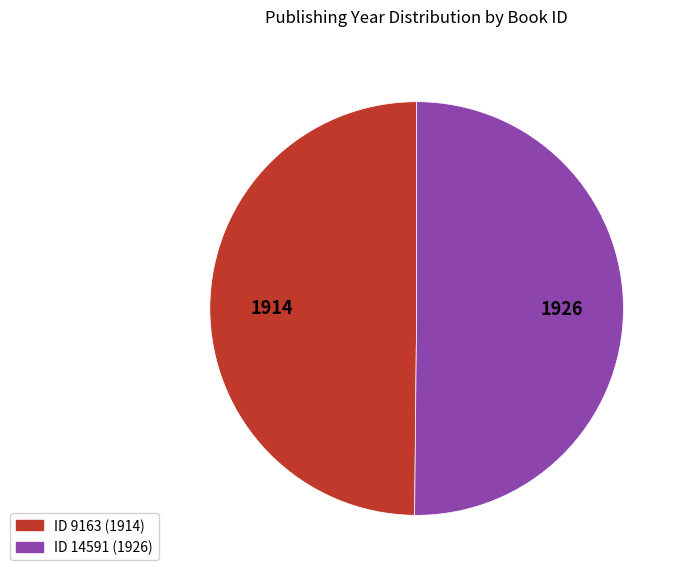

Is there a majority slice in this chart?

Yes